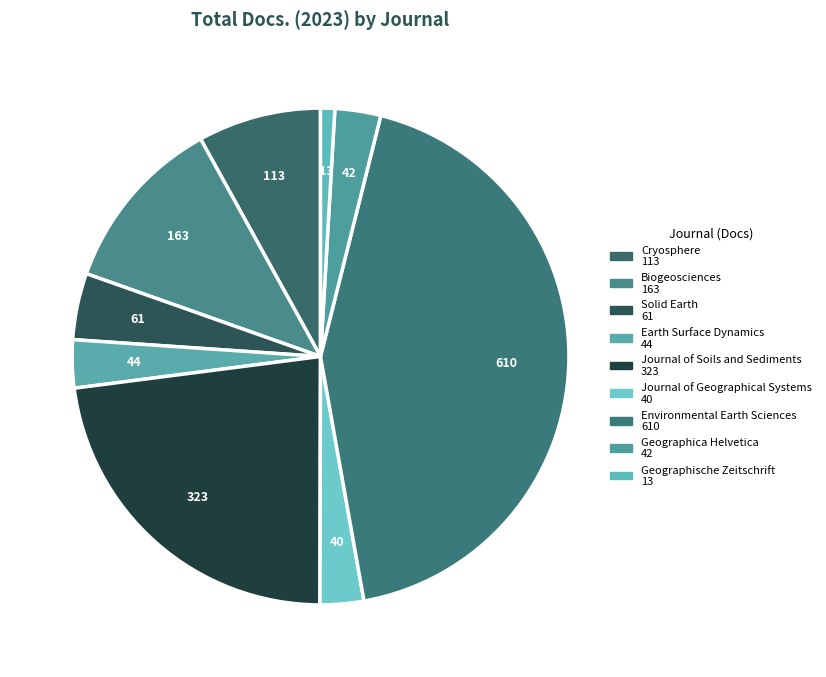

How many slices are in this pie chart?

9